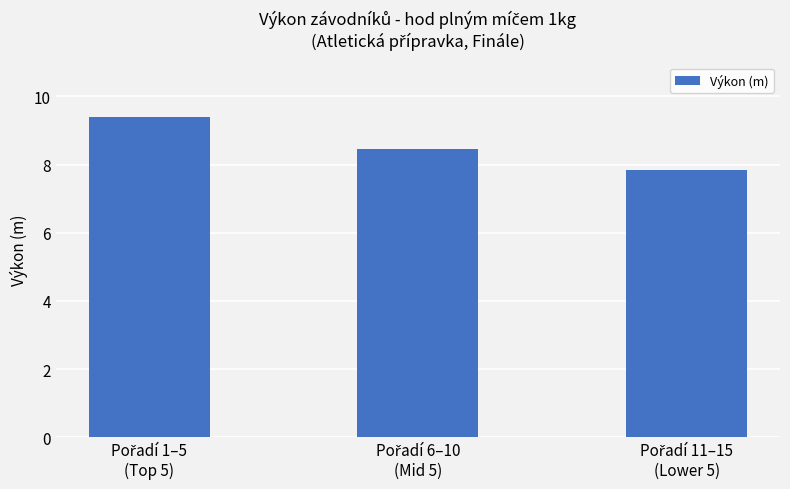

Are the bars horizontal?

No